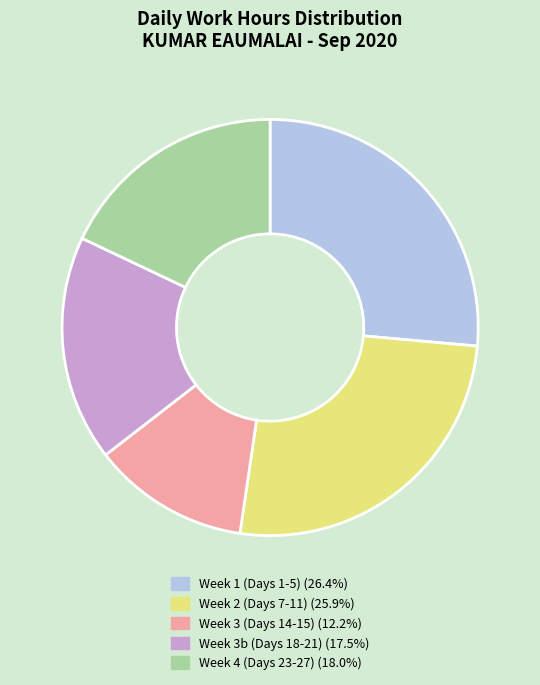

Is there a majority slice in this chart?

No